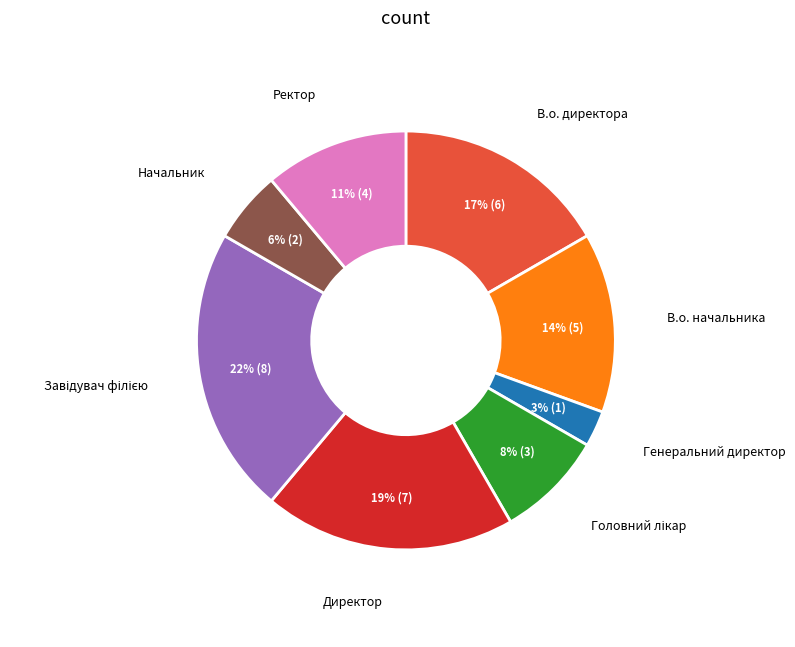

Does В.о. директора represent more than half of the total?

No